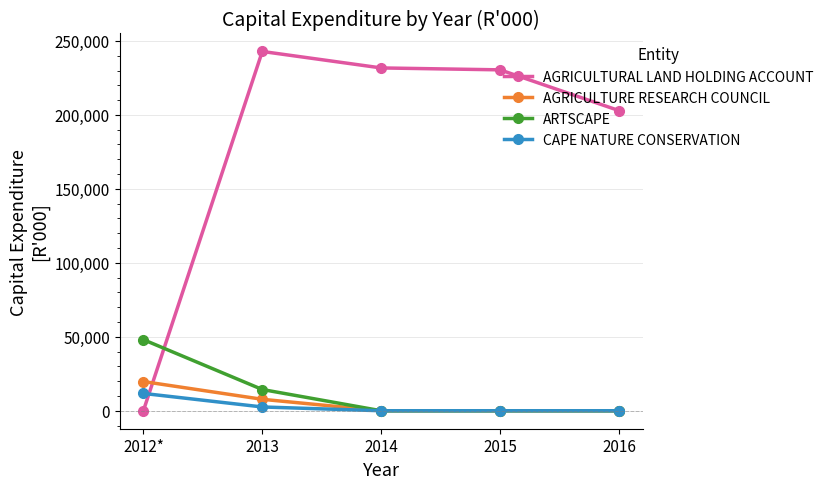

What is the label of the 3rd point from the right?

2014